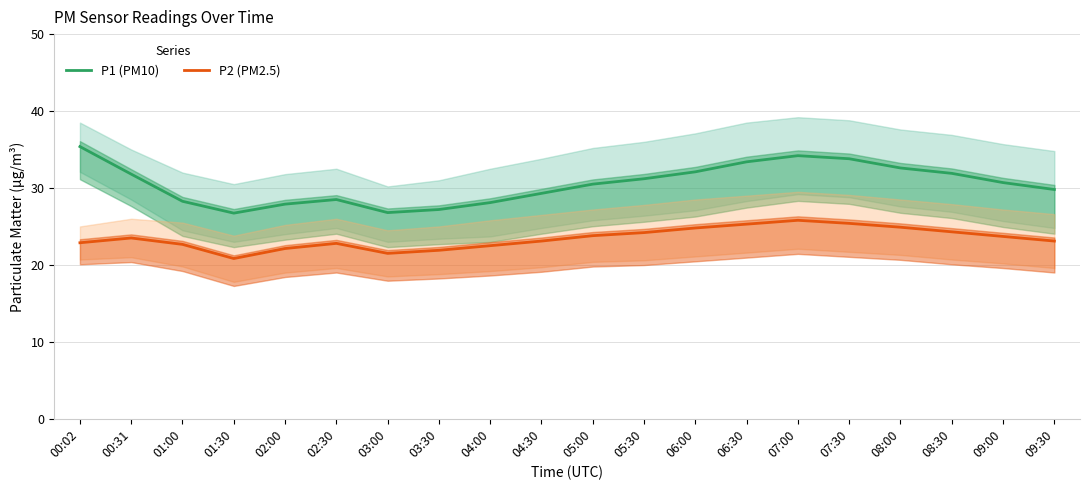

What is the minimum value for P2 (PM2.5)?

20.8